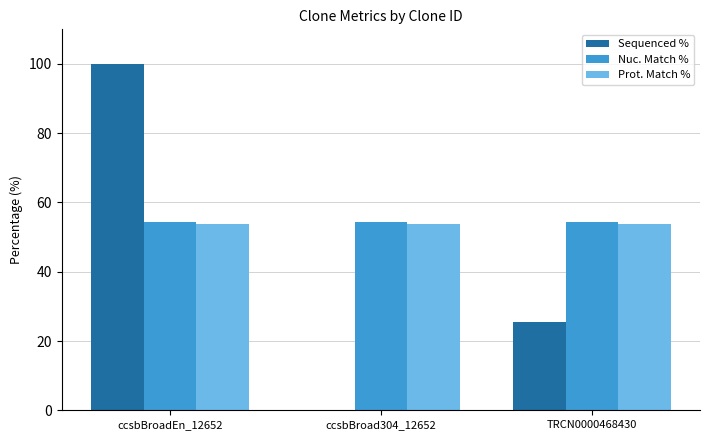

At which category is the sum across all series the highest?

ccsbBroadEn_12652